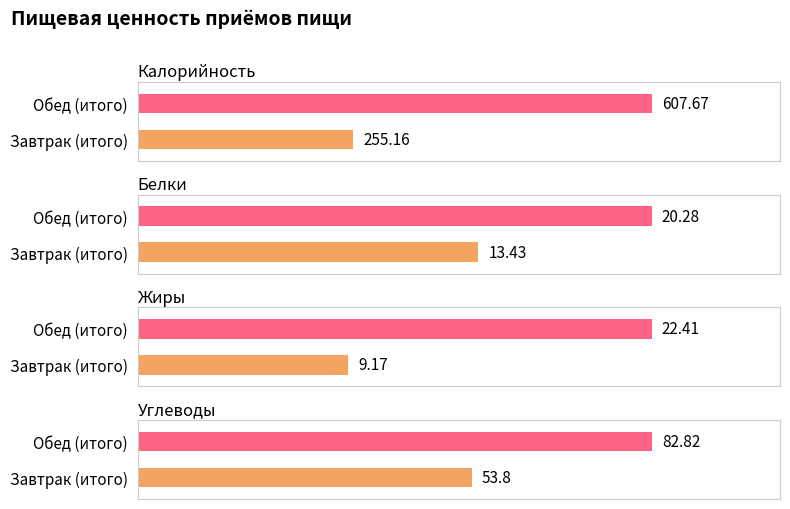

Is the value of Жиры at Обед (итого) greater than the value of Углеводы at Завтрак (итого)?

No